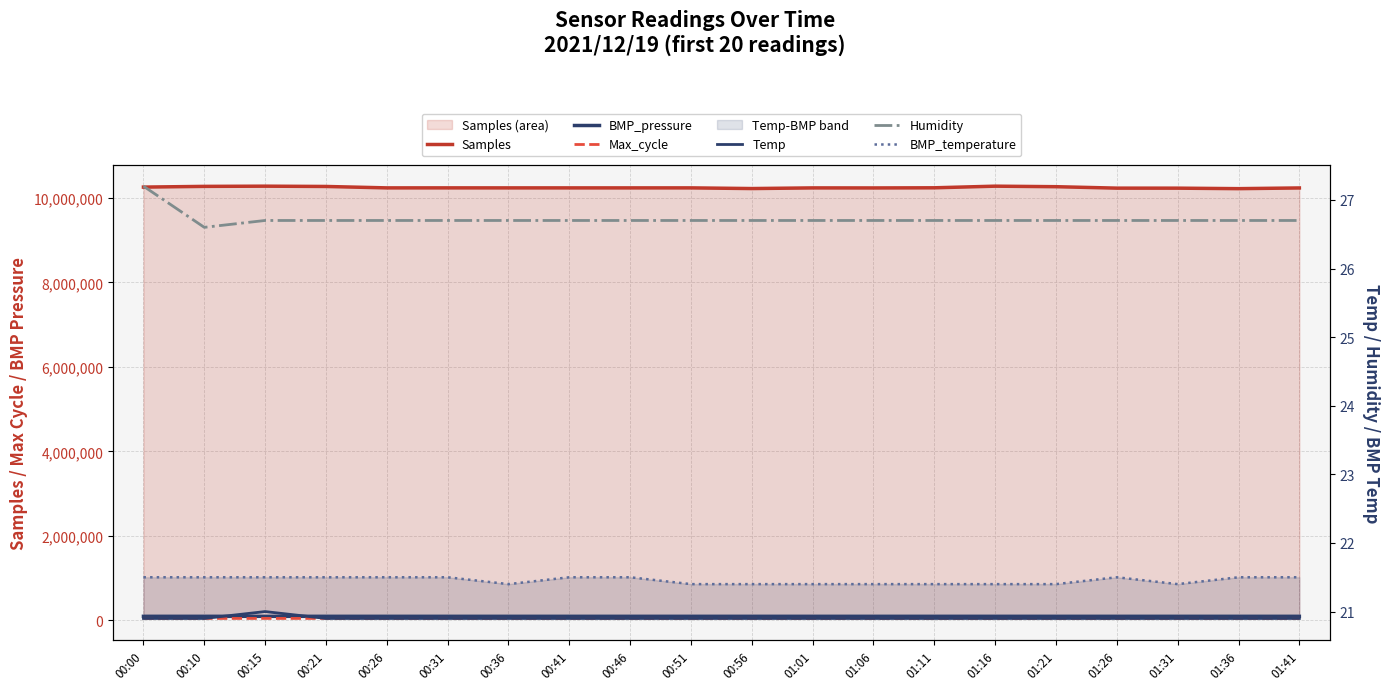

At which label does Samples first exceed 10236412?

00:00